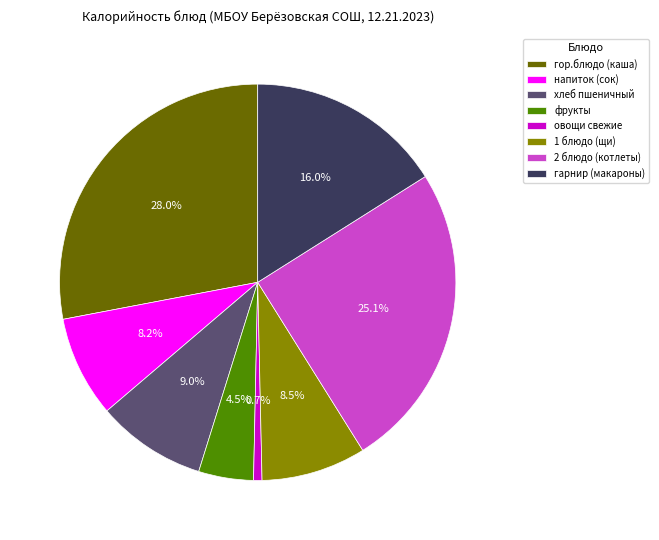

Which slice is the largest?

гор.блюдо (каша)